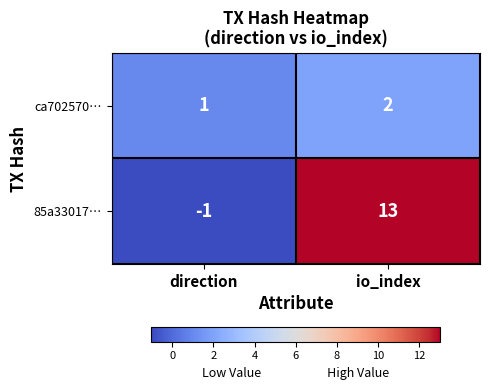

Reading right to left, list all the values displayed in this chart.

ca702570…: 2	1
85a33017…: 13	-1